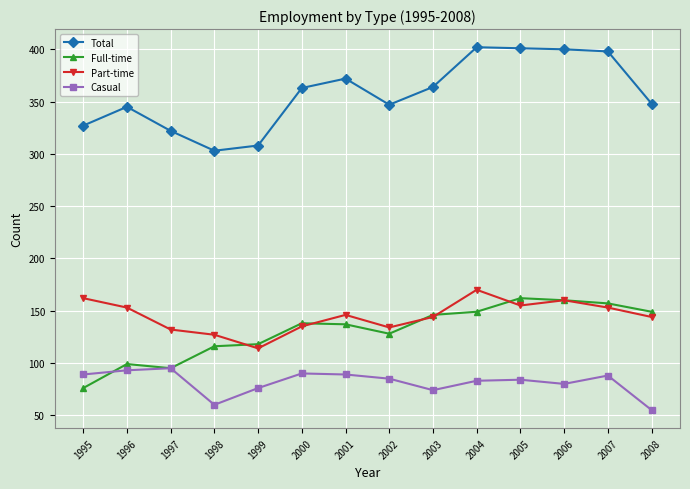

True or false: Full-time and Total cross at least once.

False